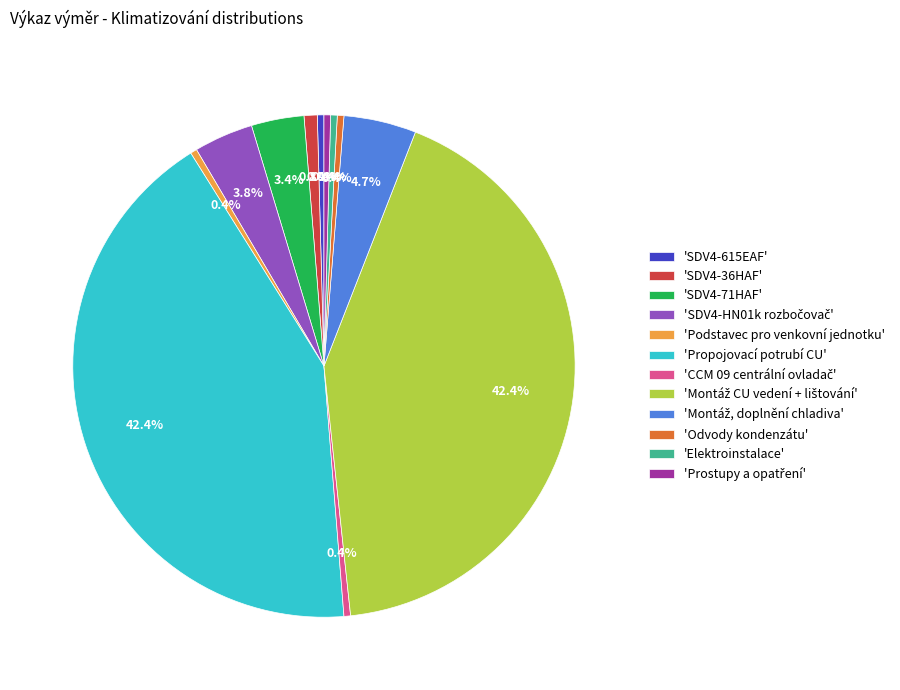

What is the ratio of the value at 'SDV4-71HAF' to the value at 'Podstavec pro venkovní jednotku'?

8.0